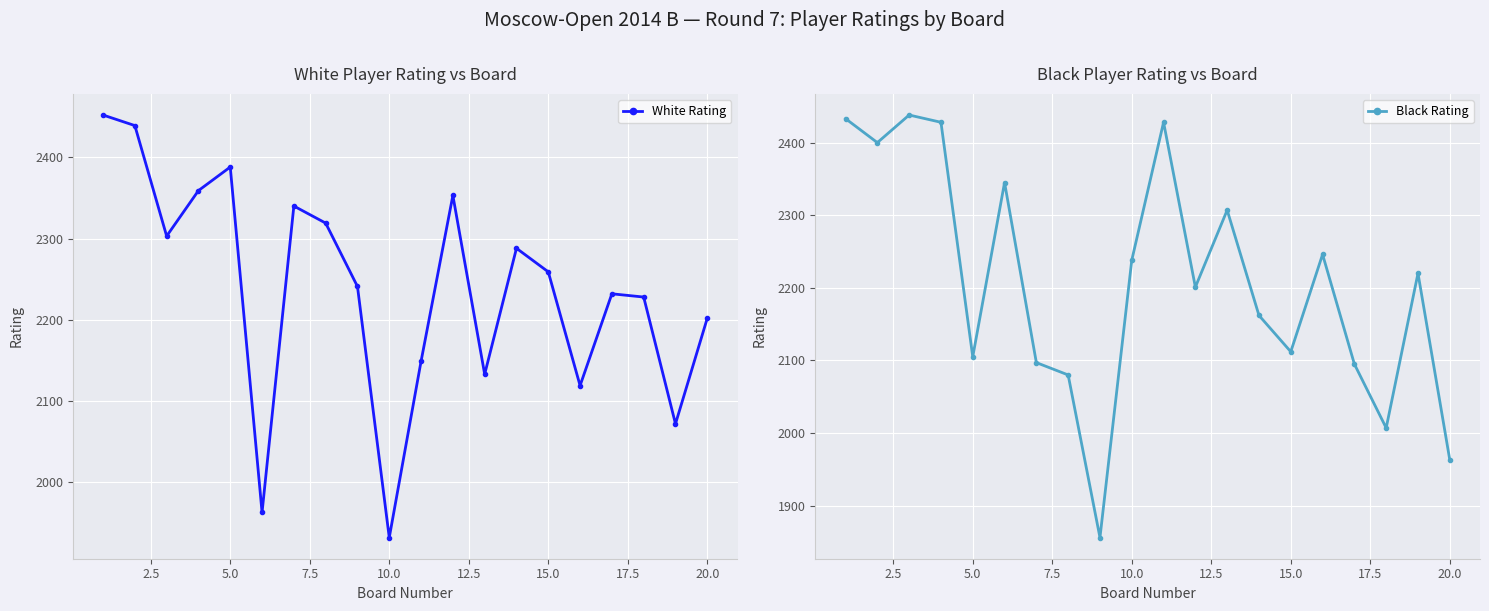

What is the lowest value of the White Rating series?

1932